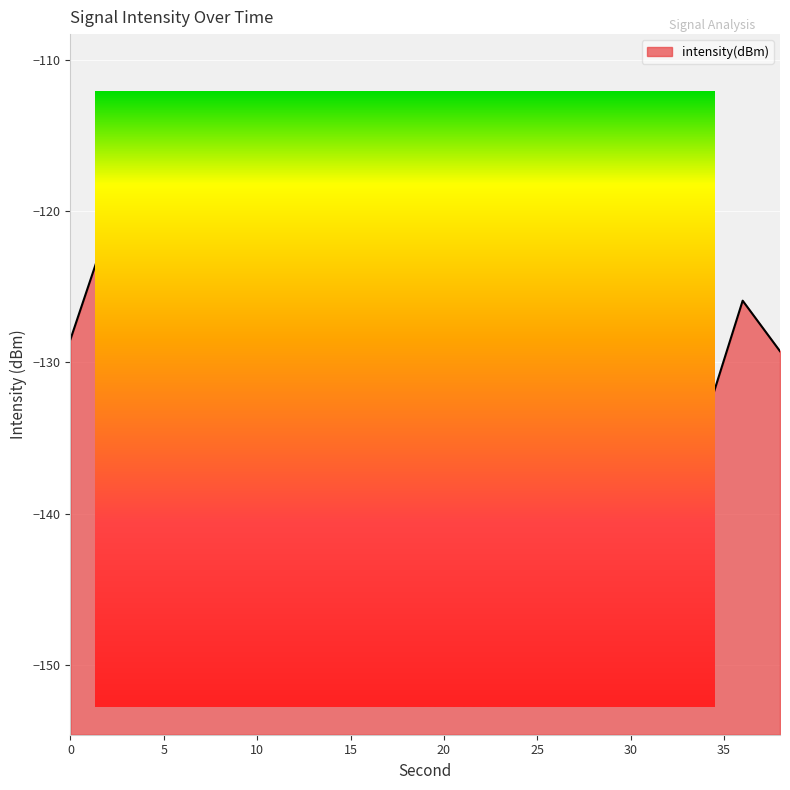

Which category has the lowest value across all series?

4